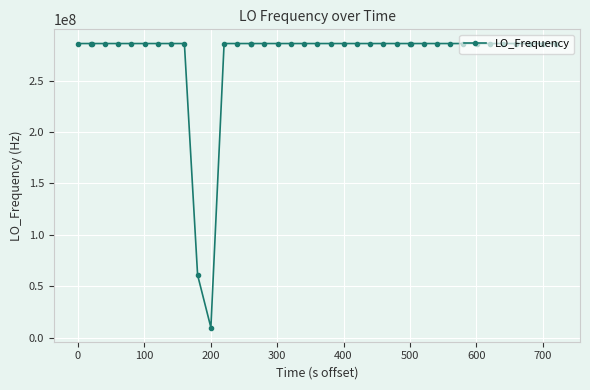

What is the greatest value displayed?

286047018.7